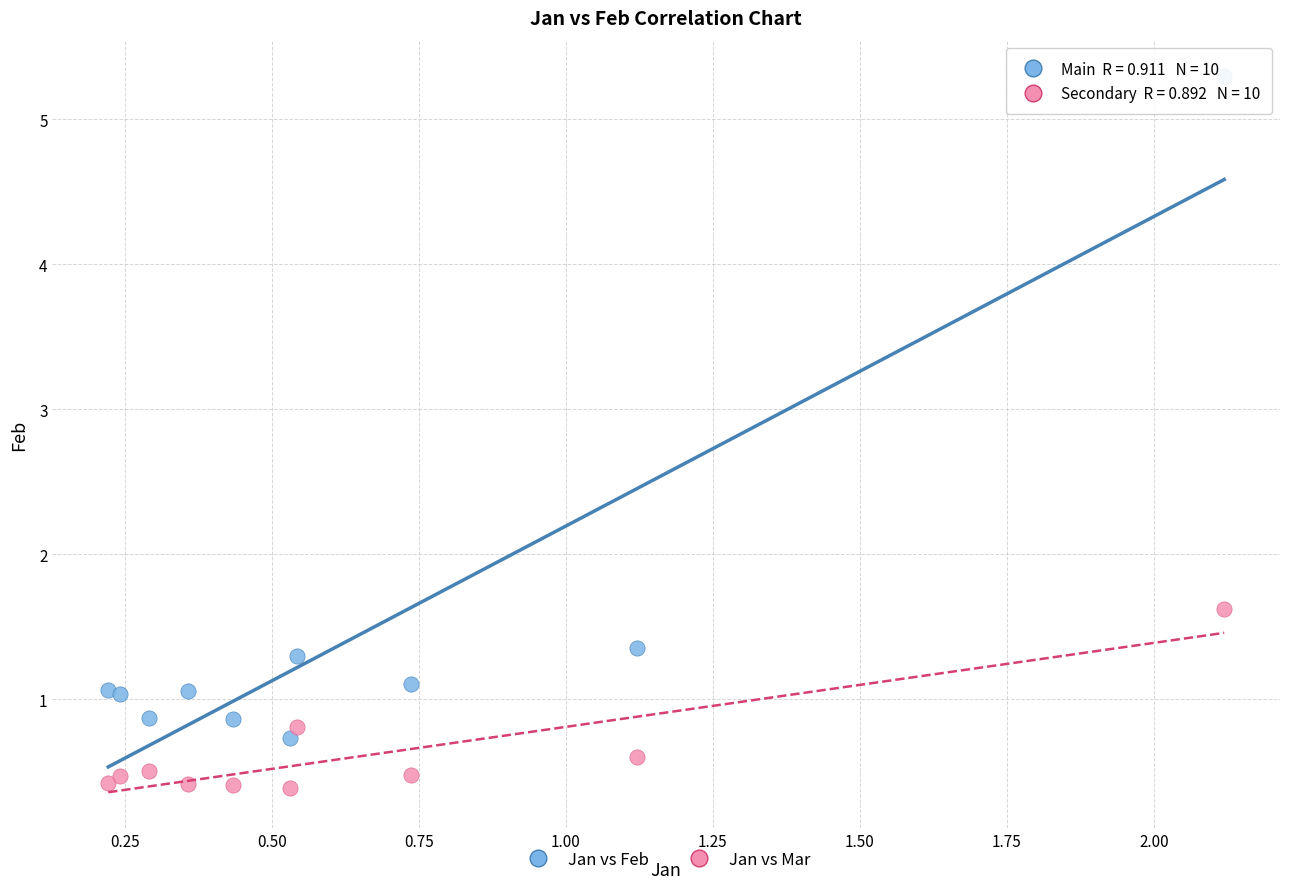

Across all series, what Y value is closest to 2?

1.6